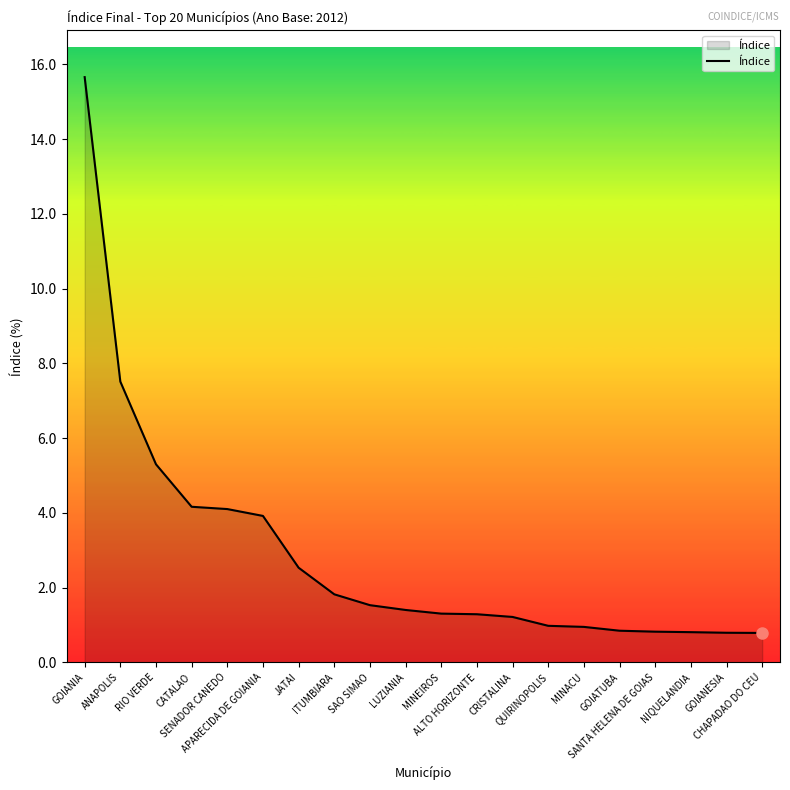

At which label is the value closest to 8?

ANAPOLIS